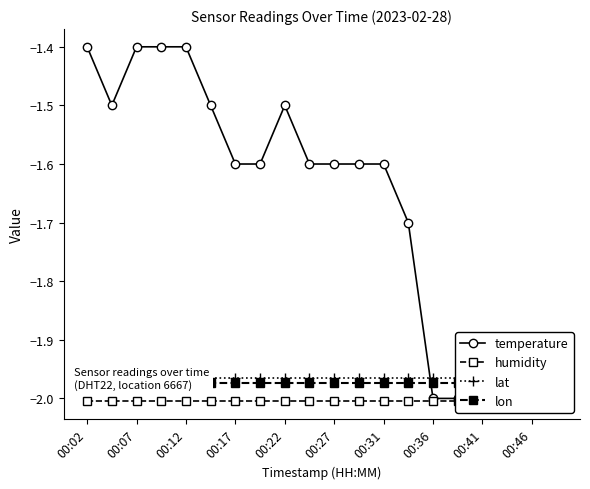

What is the value of the humidity point at the 8th from the left?

-2.0